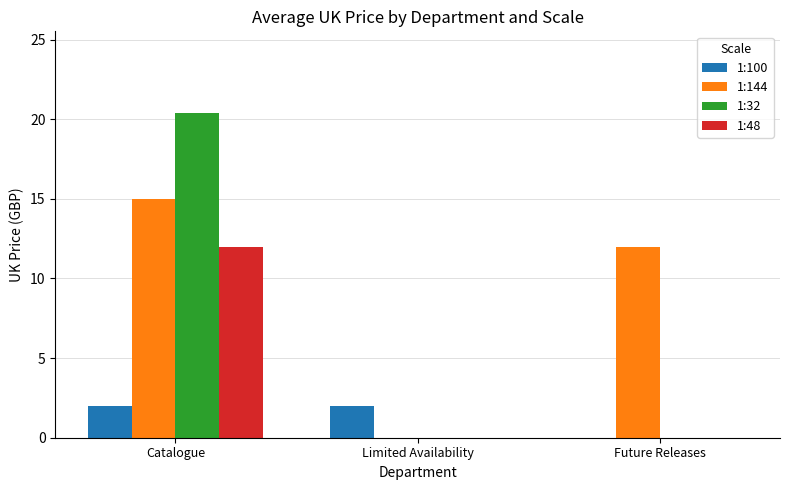

True or false: 1:48 has a value of 0.0 at Future Releases.

True